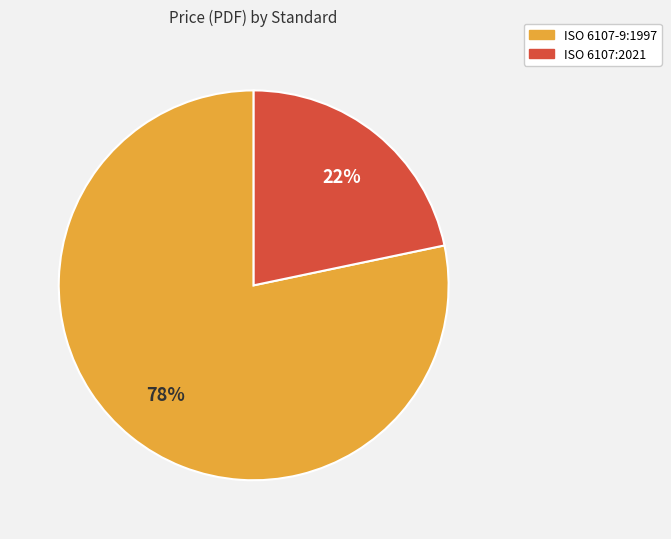

Between ISO 6107-9:1997 and ISO 6107:2021, which is larger?

ISO 6107-9:1997